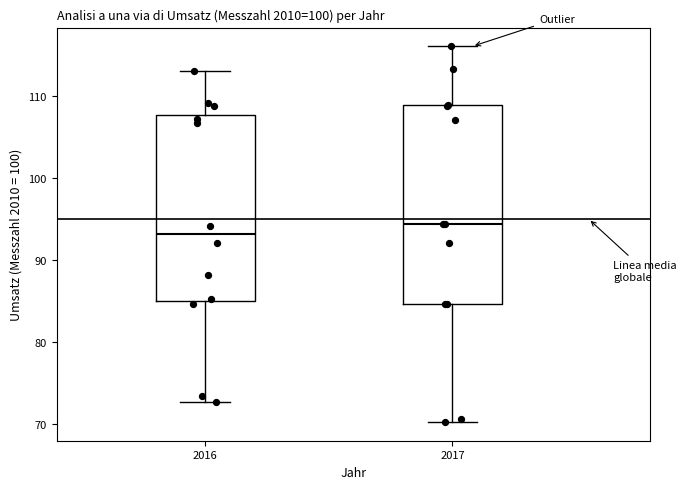

Which box is the tallest, from its lower edge to its upper edge?

2017